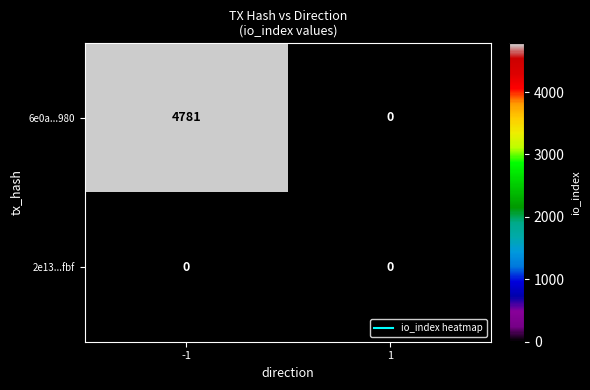

What is the highest value of the 6e0a...980 series?

4781